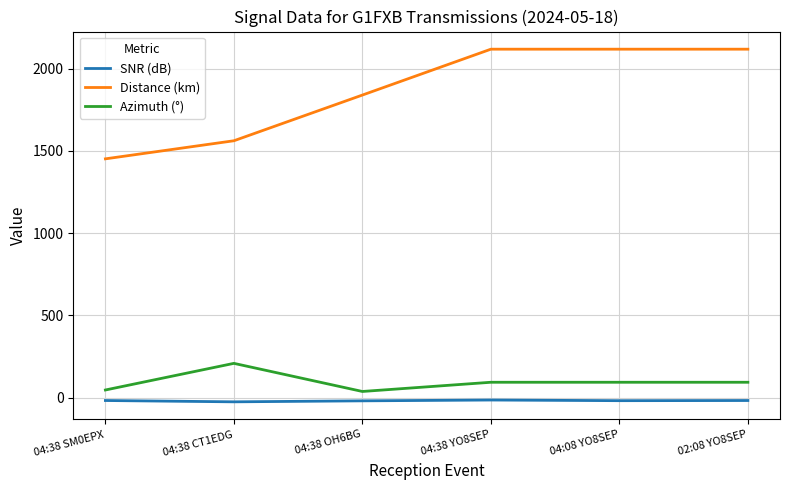

Is this an area chart (filled region under the line)?

No